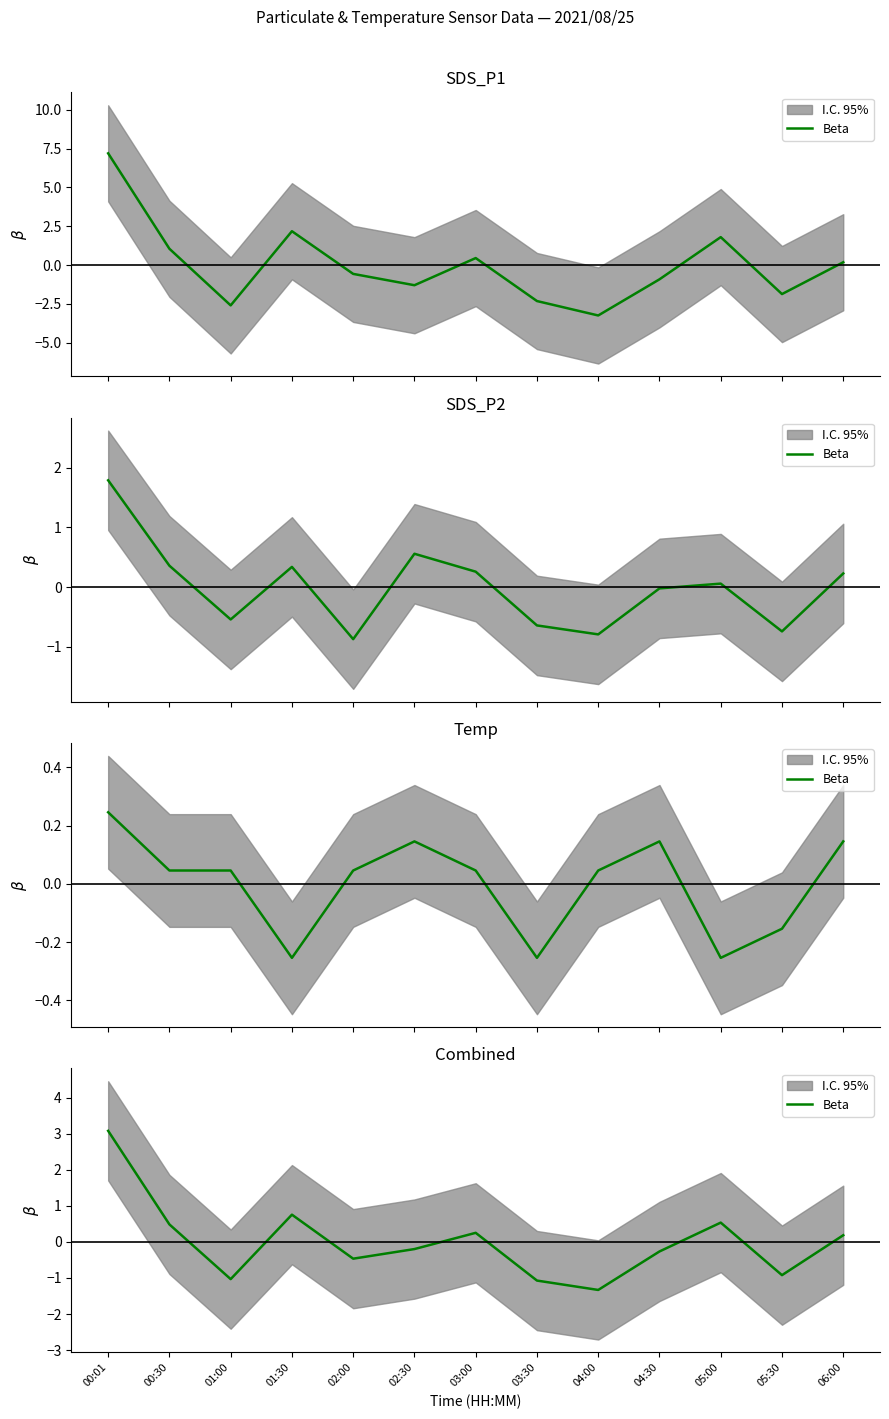

Which category has the highest value across all series?

00:01